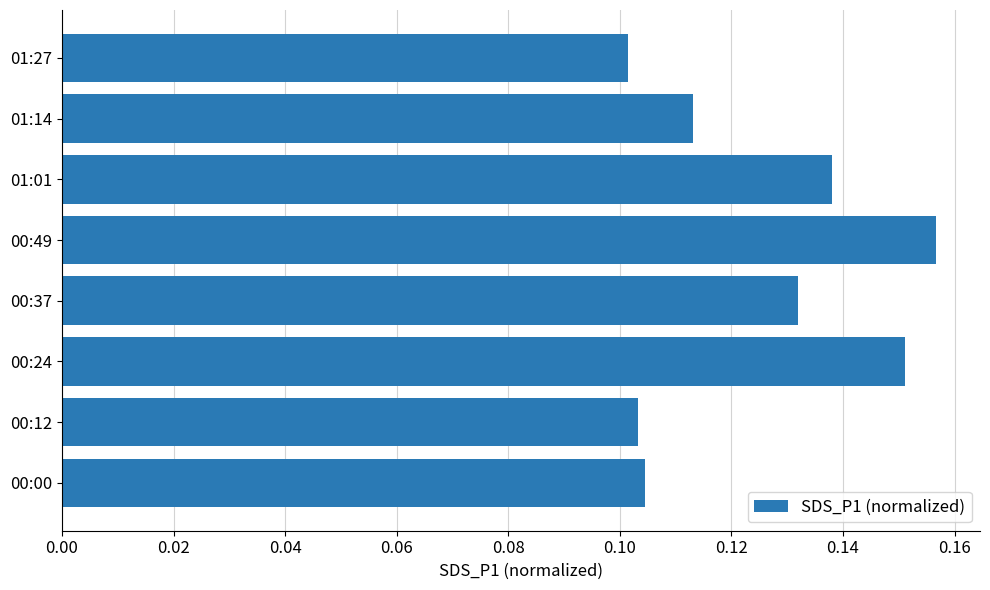

How many values are between 0 and 1?

8